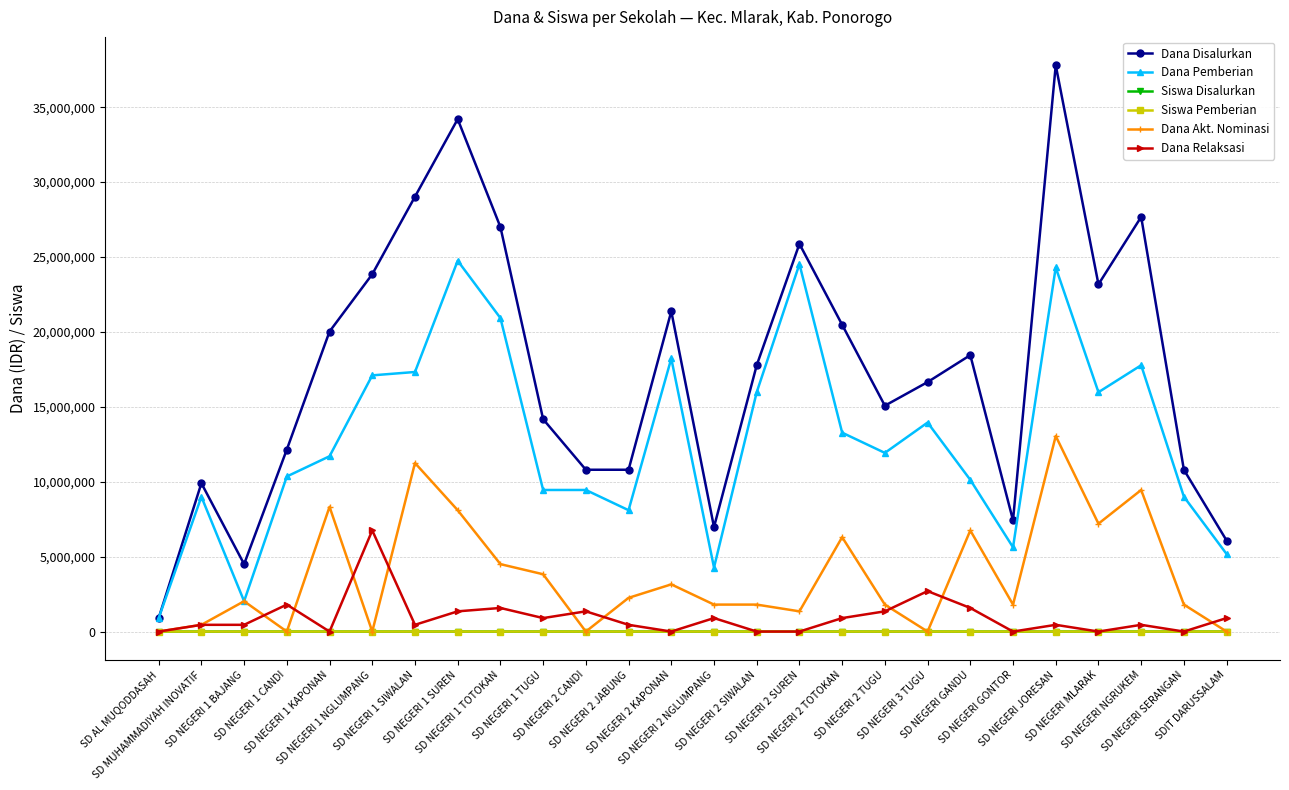

What is the label of the 20th point from the left?

SD NEGERI GANDU